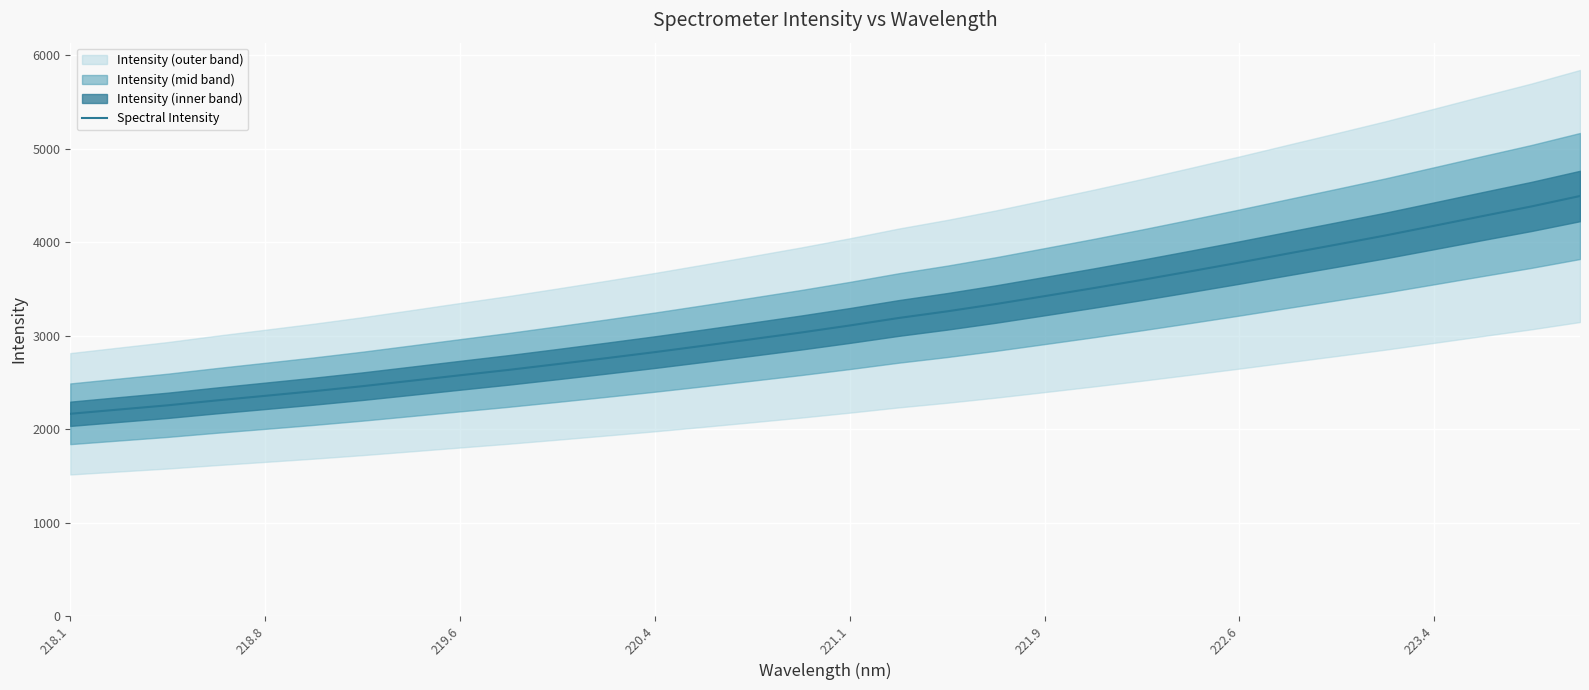

What is the difference between the maximum and second lowest values?

2284.3